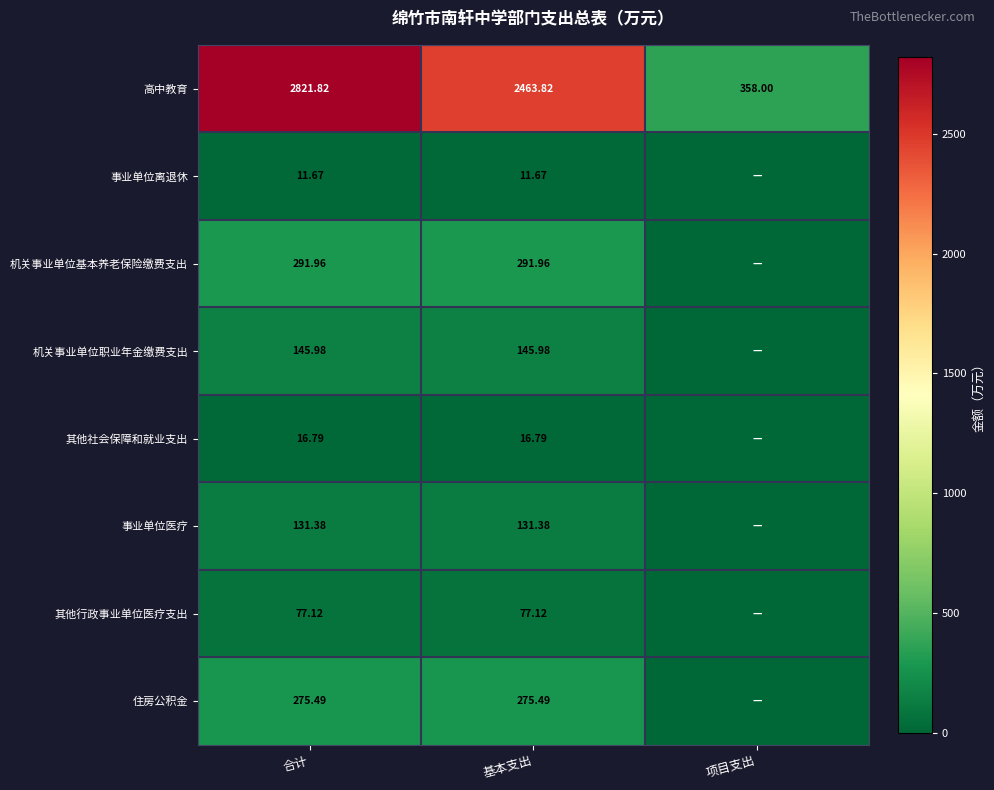

What is the spread (max minus min) of values at 合计?

2810.2